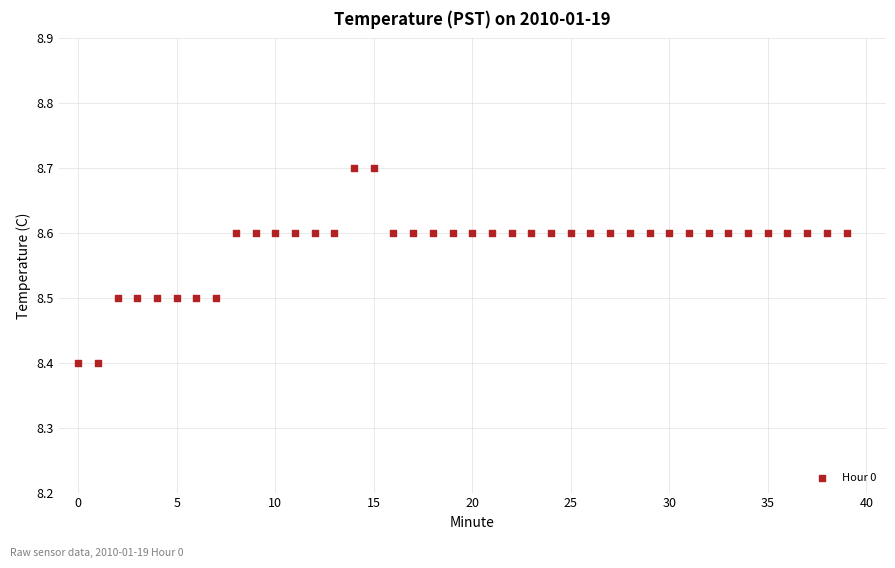

What is the range of Y values (max minus min)?

0.3